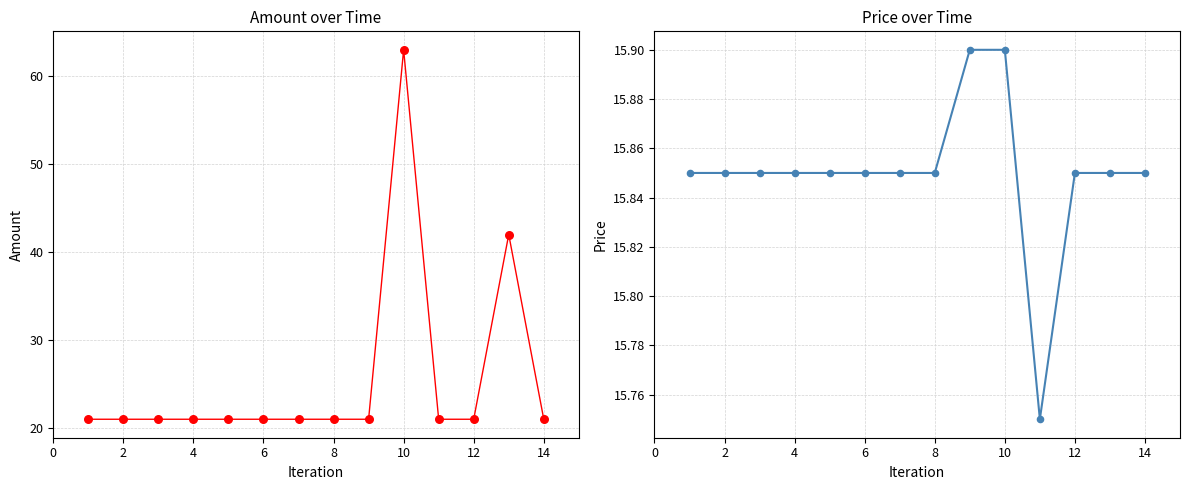

Which series contains the highest Y value?

Amount